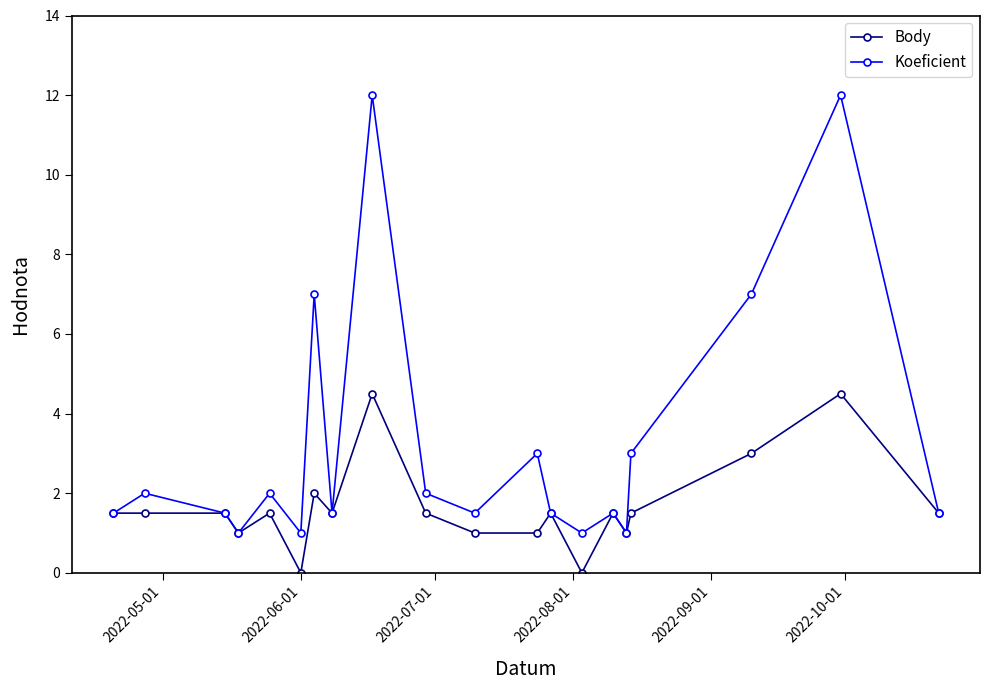

At how many categories does at least one series exceed 4?

4